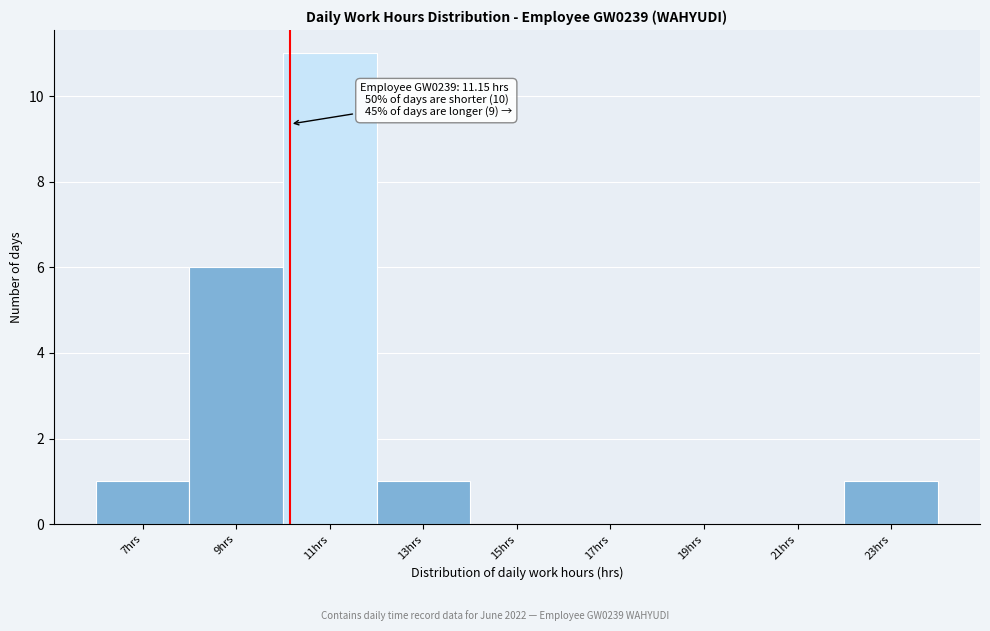

Reading left to right, what are all the values shown in this chart?

7hrs=1	9hrs=6	11hrs=11	13hrs=1	15hrs=0	17hrs=0	19hrs=0	21hrs=0	23hrs=1